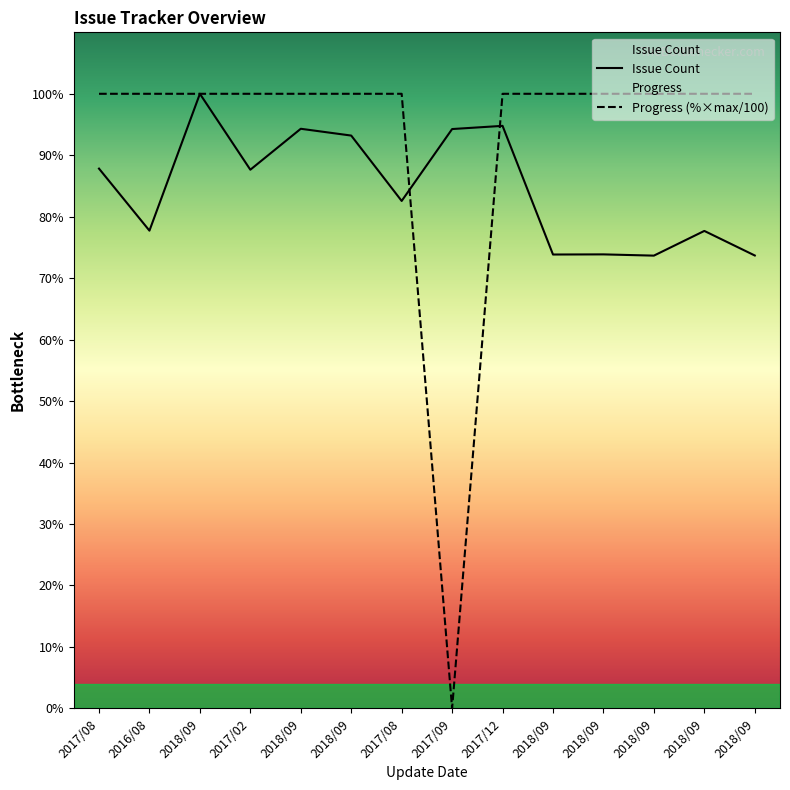

How many lines are shown in the chart?

2